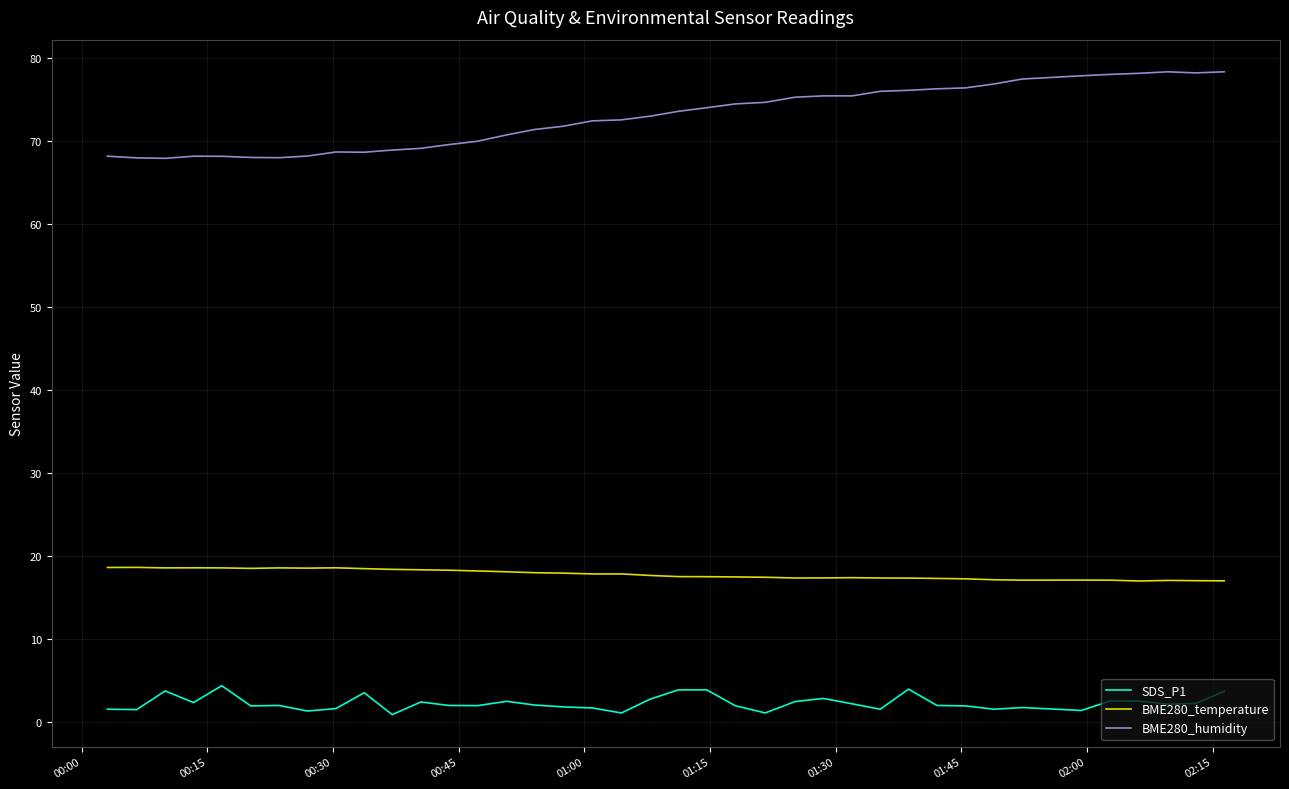

Which series has the largest total across all categories?

BME280_humidity